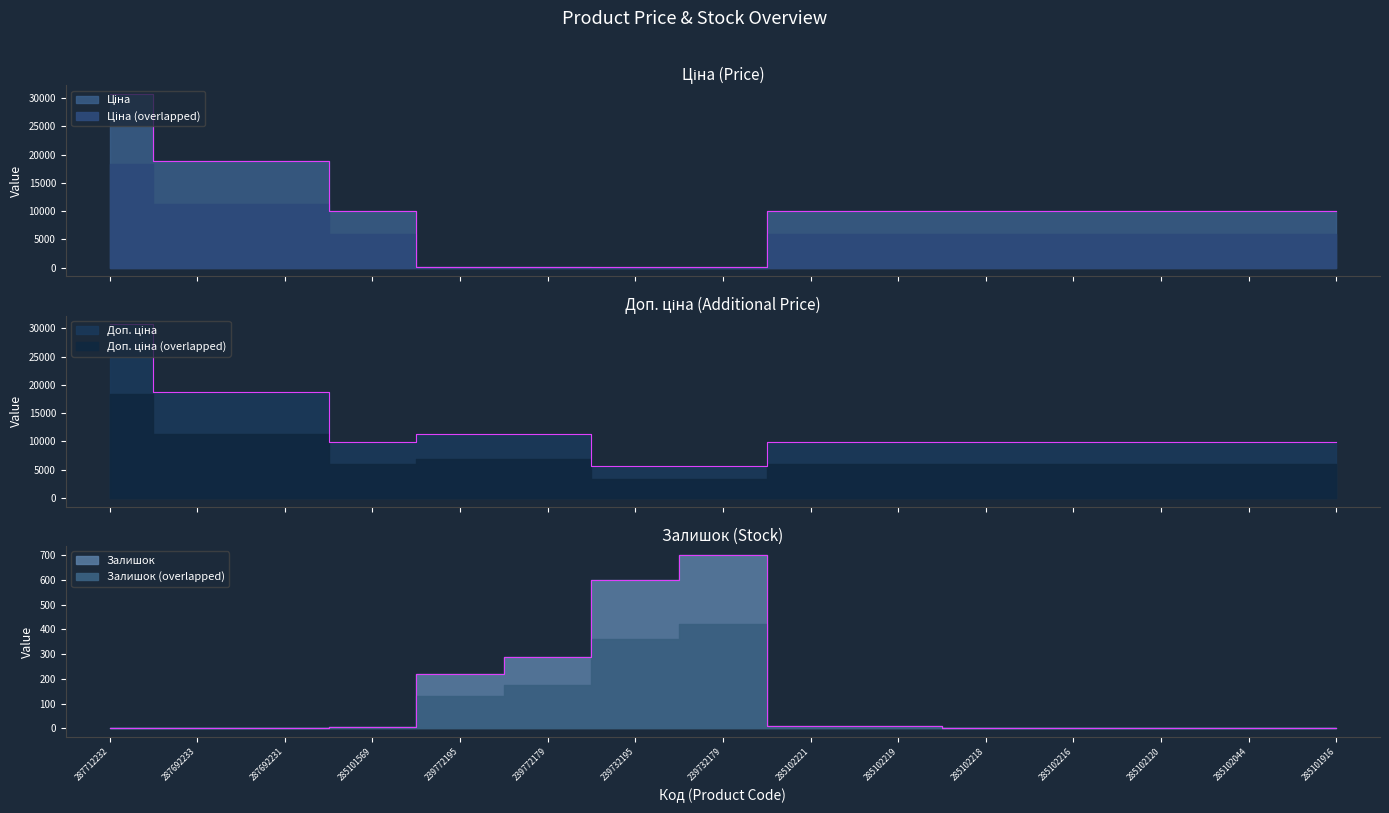

True or false: Доп. ціна and Ціна intersect in this chart.

False